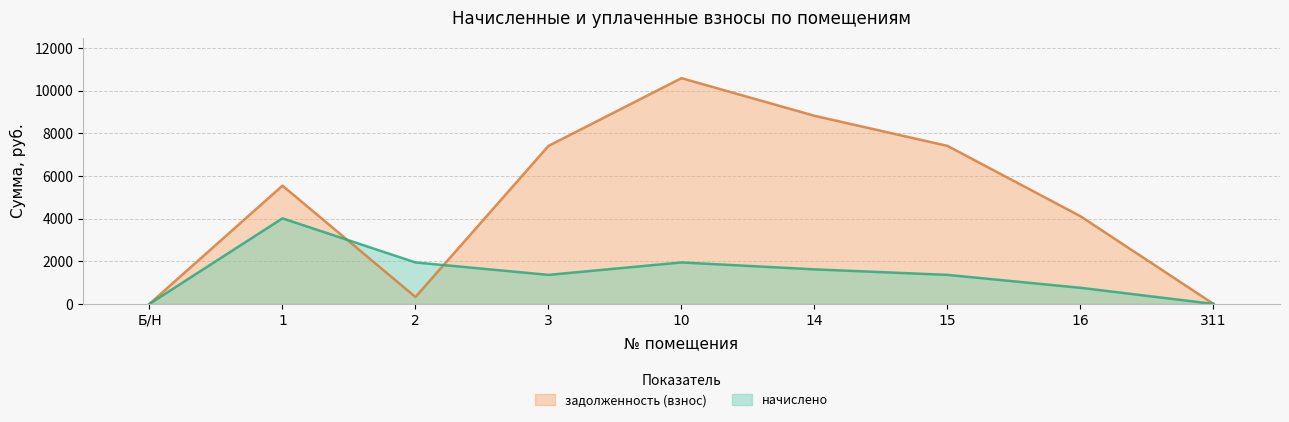

What is the difference between the second highest and minimum values in the начислено series?

1944.0